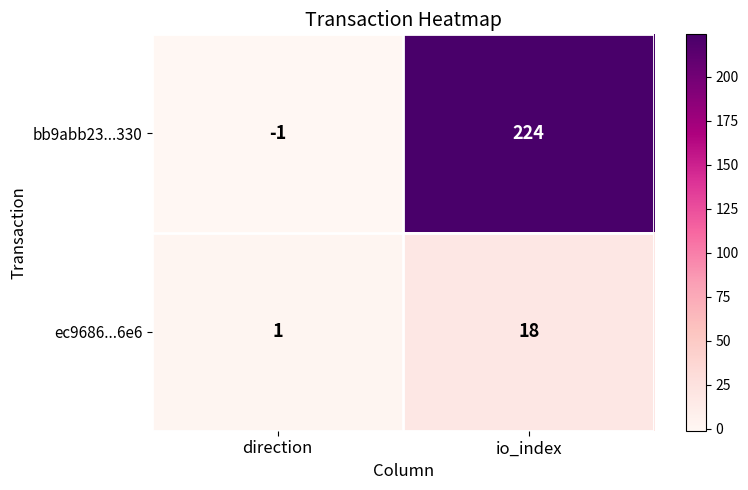

Is it true that ec9686...6e6 equals 1 at direction?

True